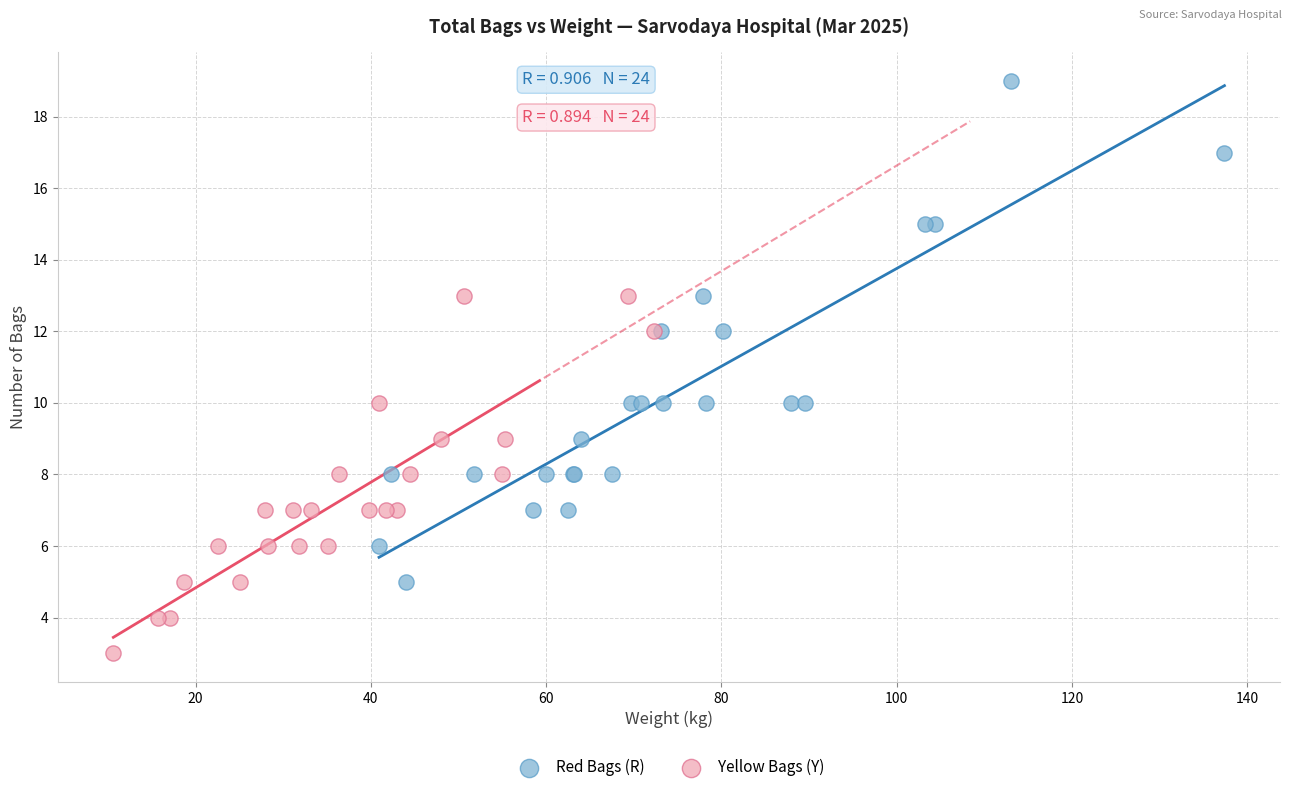

Which series reaches the maximum Y coordinate?

Red Bags (R)